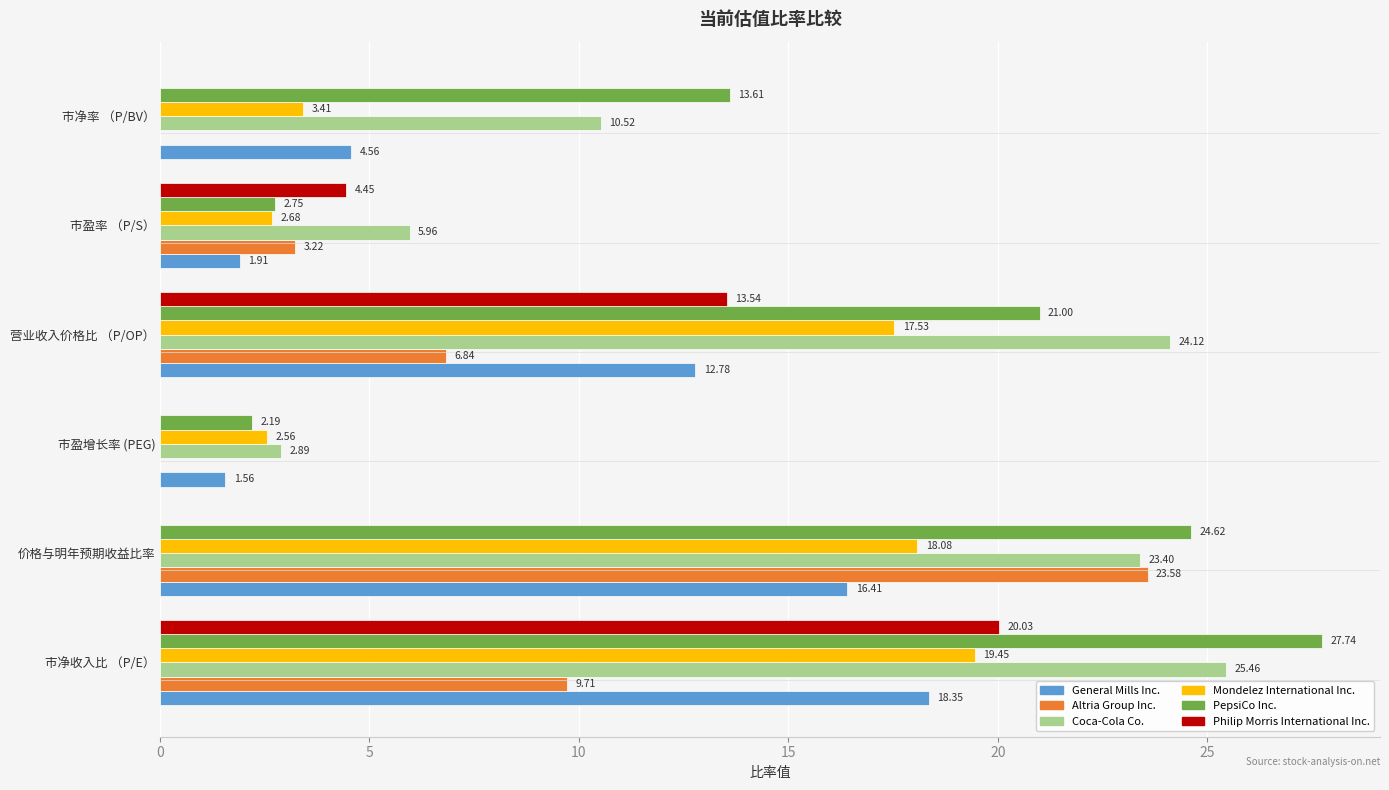

Count the number of categories in the chart.

6